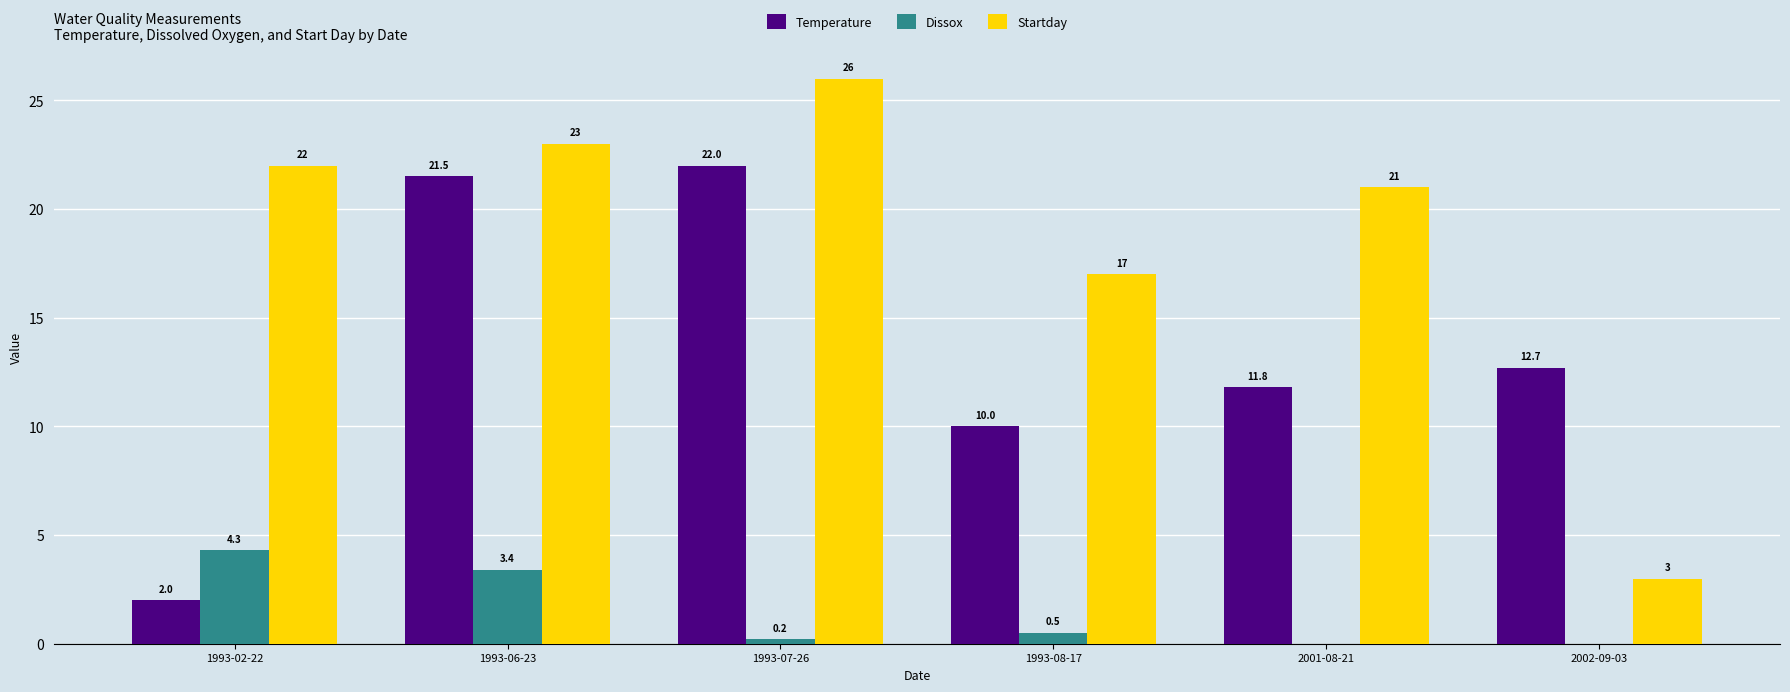

What is the spread (max minus min) of values at 1993-07-26?

25.8